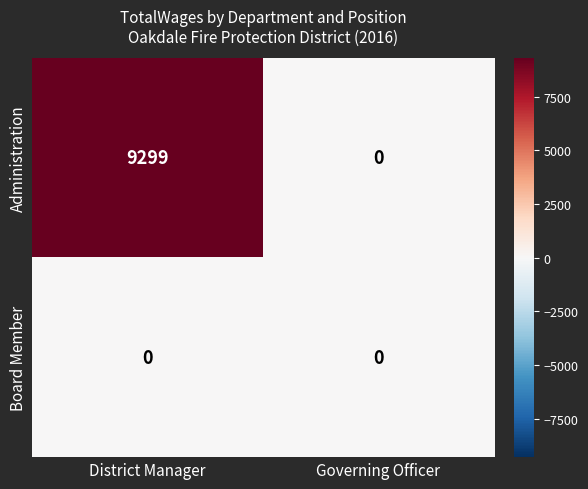

What is the sum of the Administration values at District Manager and Governing Officer?

9299